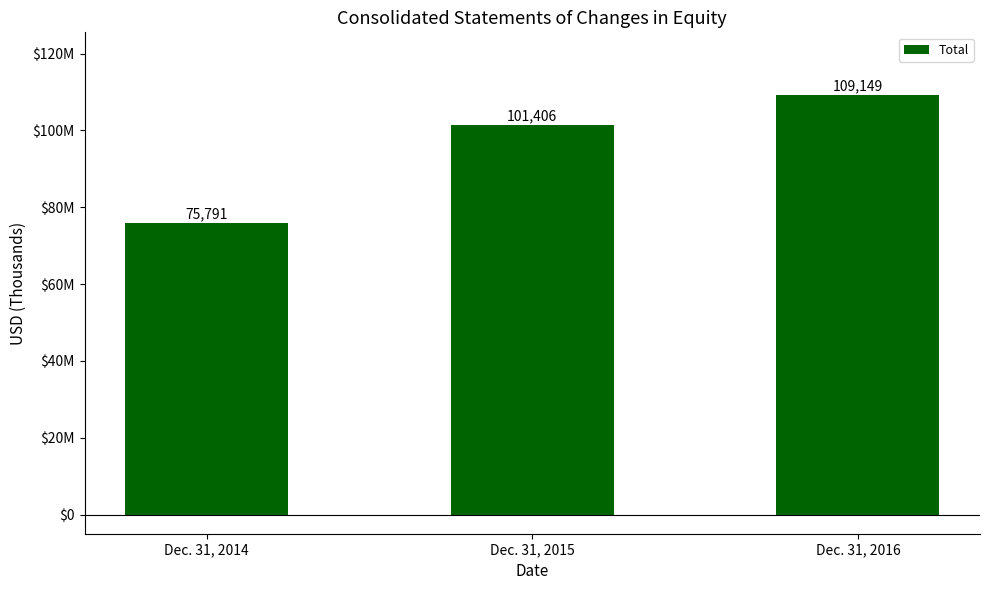

What is the change in value from Dec. 31, 2015 to Dec. 31, 2016?

+7743